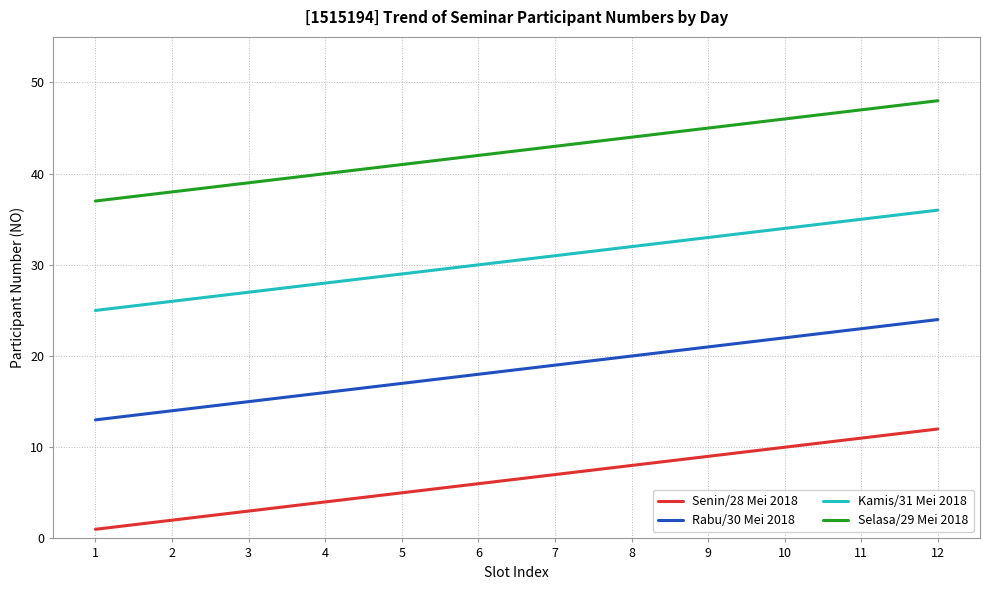

True or false: Senin/28 Mei 2018 and Rabu/30 Mei 2018 intersect in this chart.

False